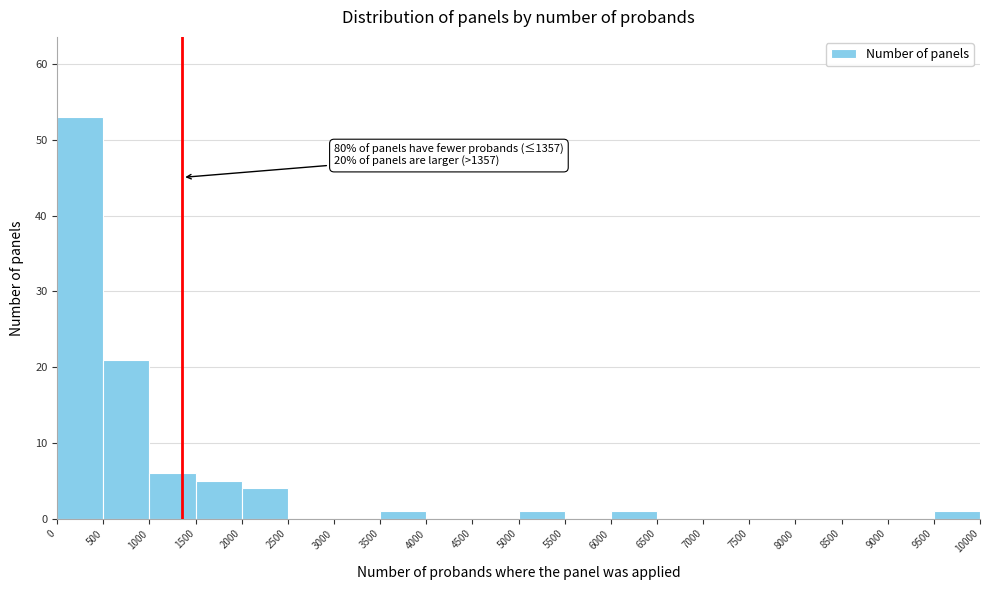

Which range on the x-axis has the tallest bar?

0 to 500